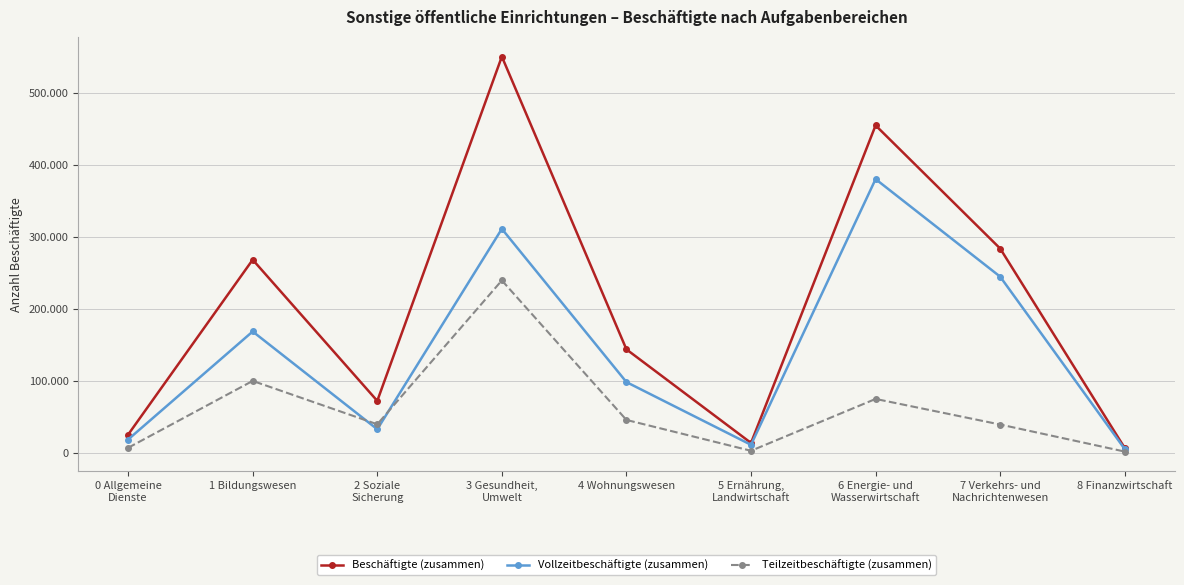

Between which two adjacent categories do Teilzeitbeschäftigte (zusammen) and Vollzeitbeschäftigte (zusammen) first intersect?

1 Bildungswesen and 2 Soziale
Sicherung